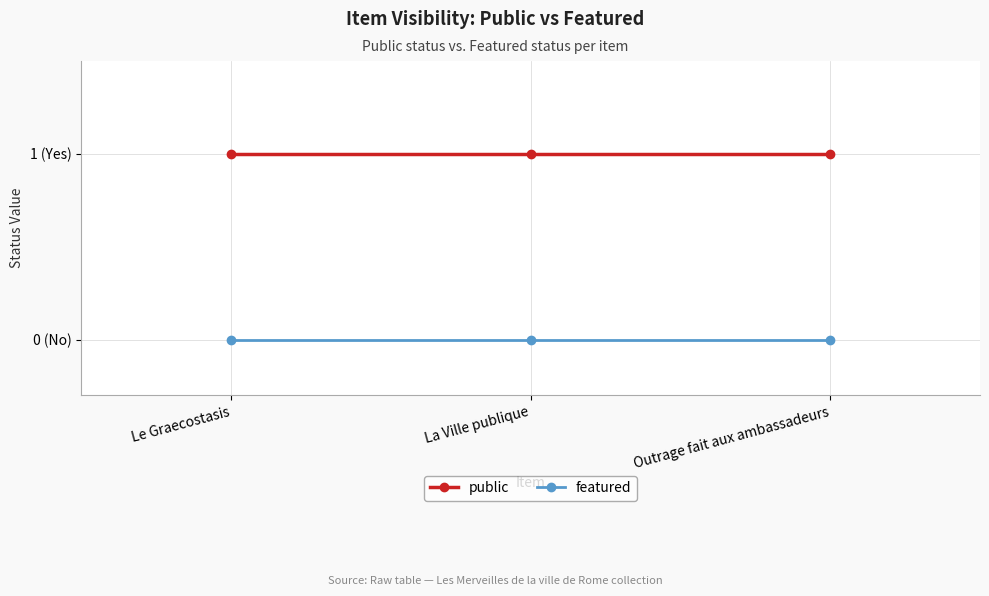

At how many categories does at least one series exceed 0?

3